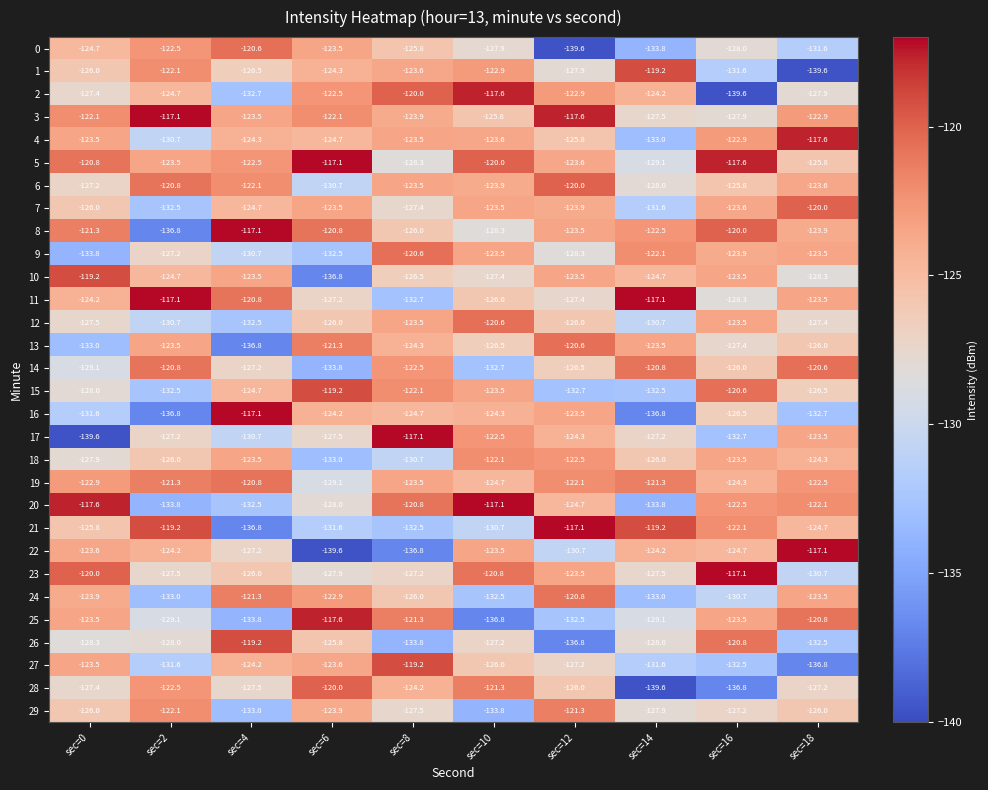

What is the spread (max minus min) of values at sec=2?

19.7